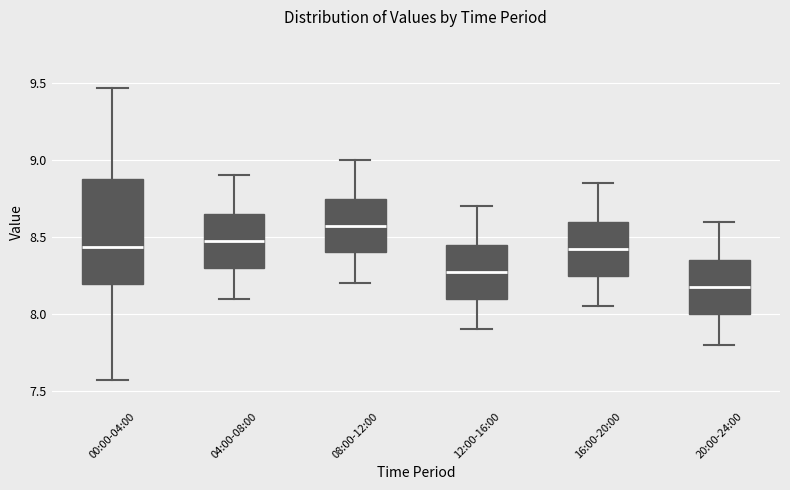

Which box has the highest median line?

08:00-12:00